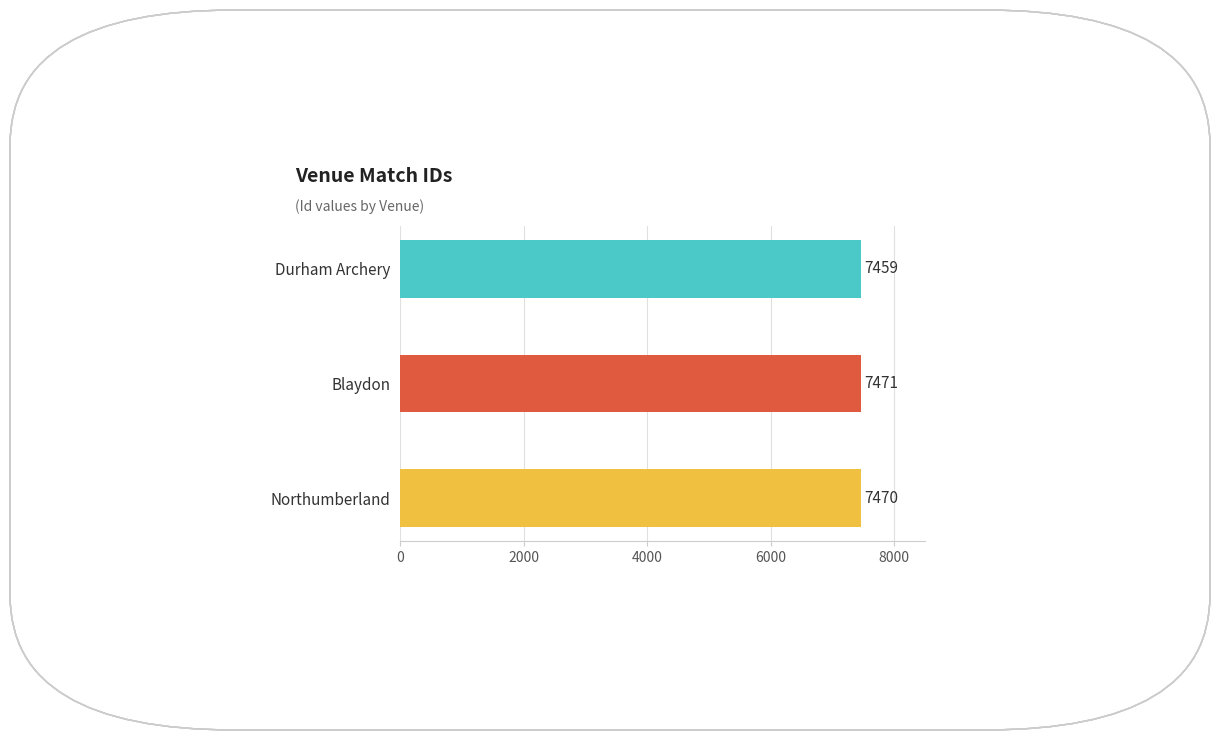

What is the average value?

7467